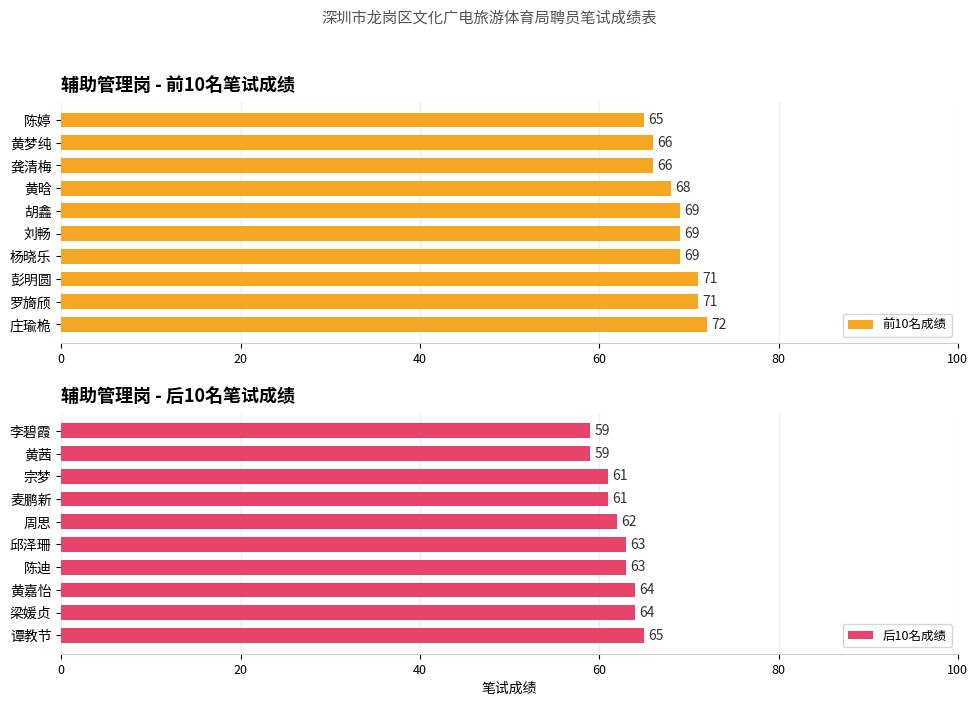

What is the sum of all 后10名成绩 values?

621